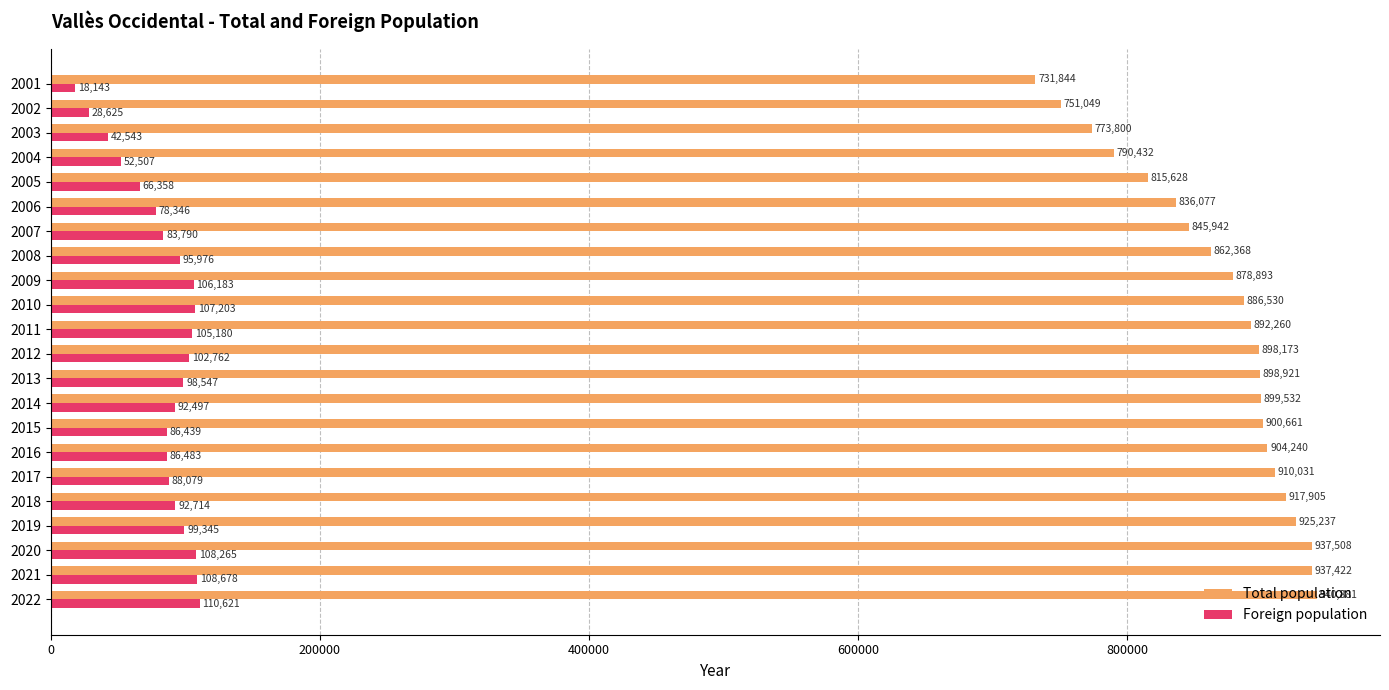

The value of Foreign population at 2006 is 117124. True or false?

False